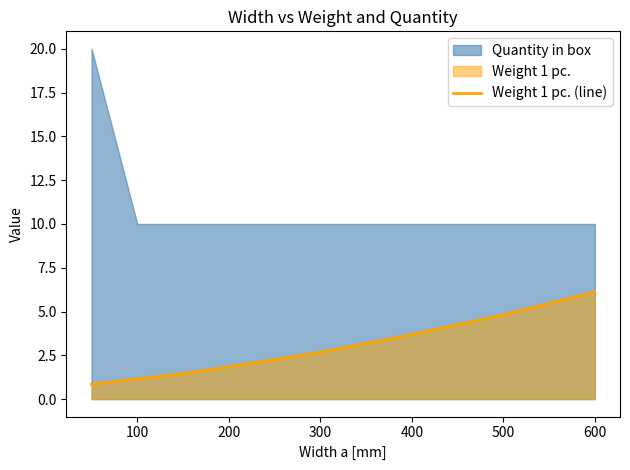

How many lines are shown in the chart?

1